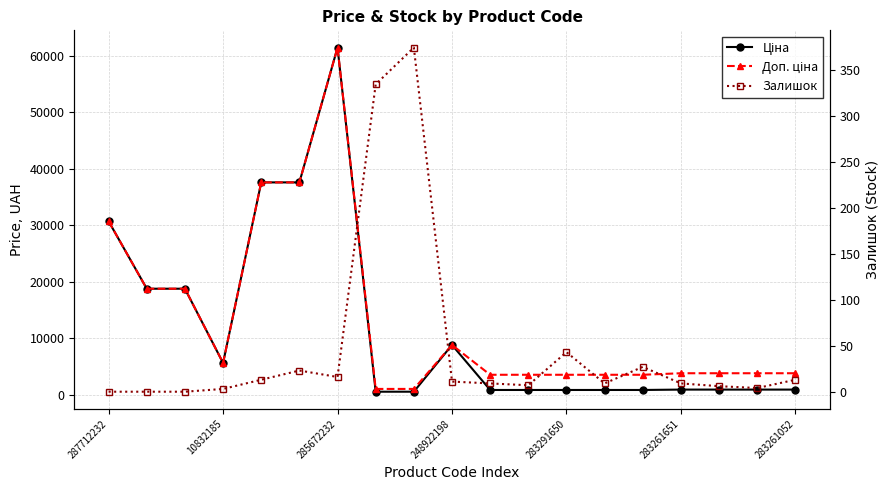

What is the difference between the highest and lowest values at 283261052?

3841.0